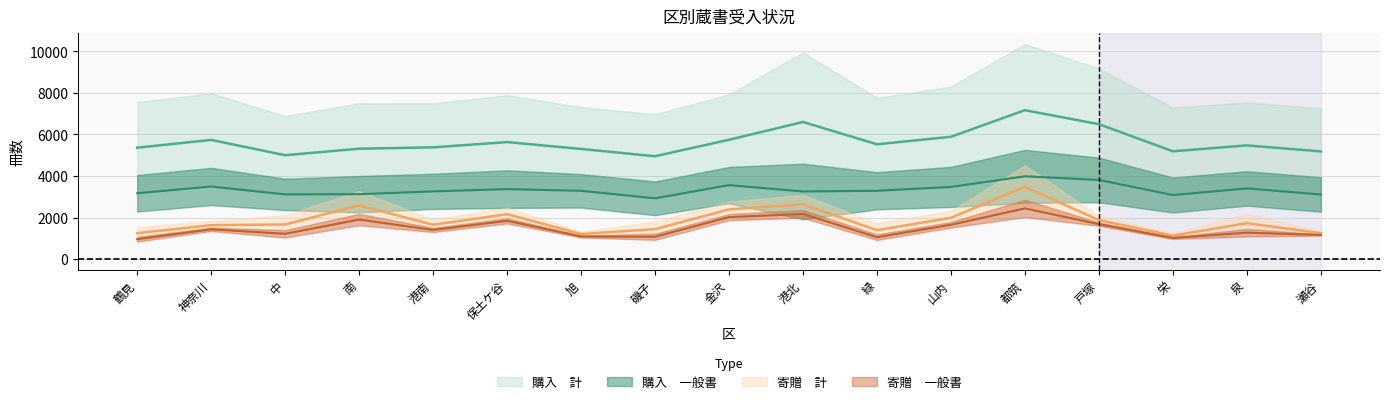

Where is the first local minimum for 購入　一般書?

中